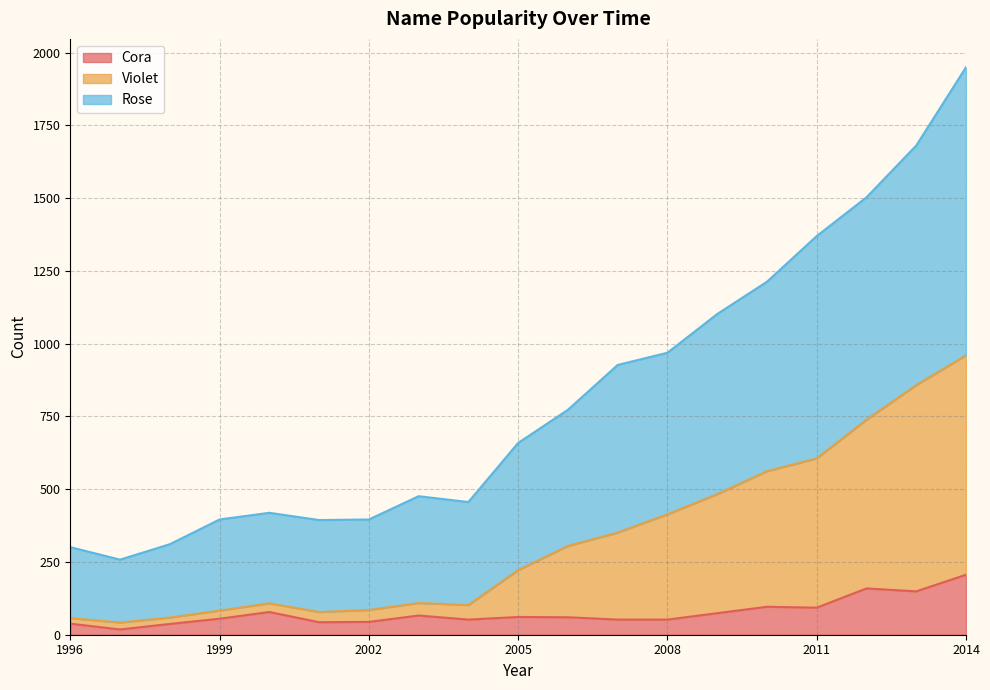

At which category is the sum across all series the highest?

2014